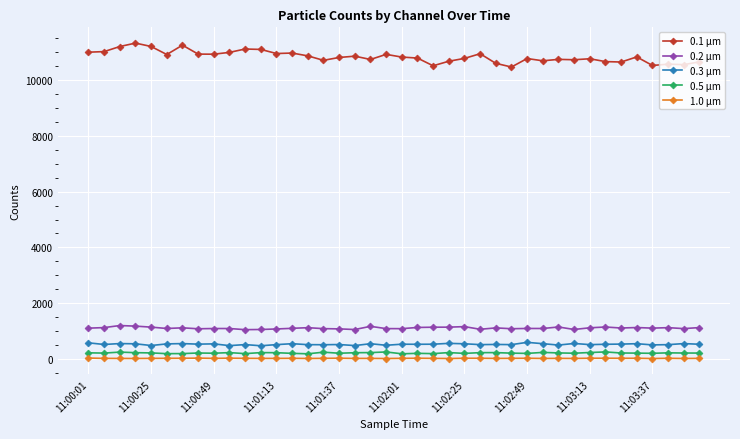

At how many categories does at least one series exceed 10333?

40